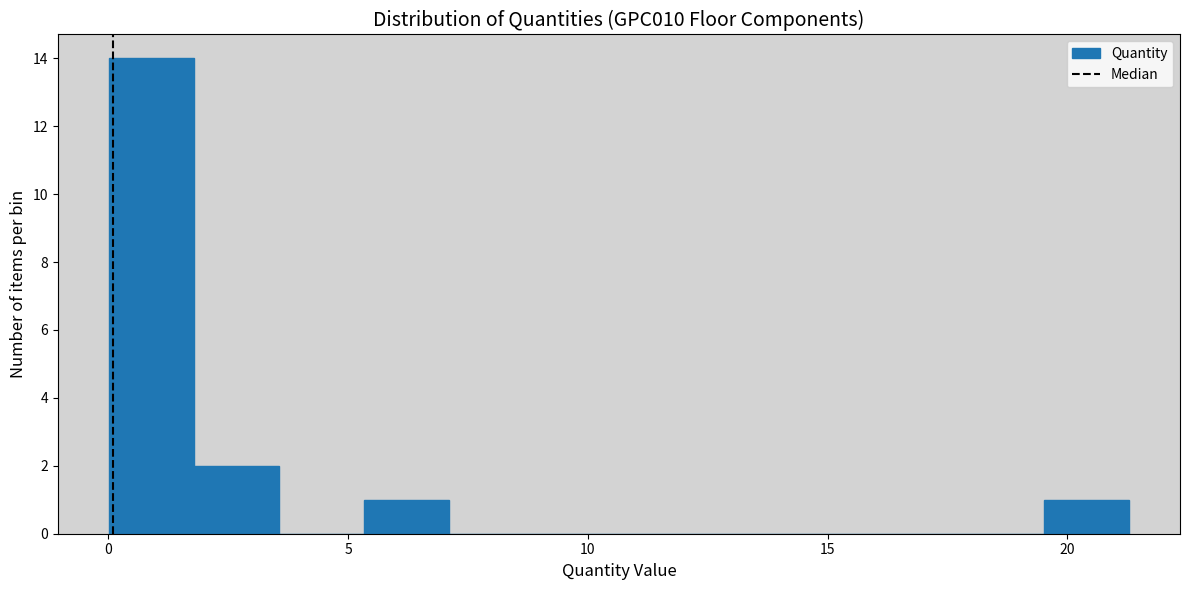

Around what value on the x-axis is the tallest bar? Give the approximate position of its centre, as read against the axis.

1.0